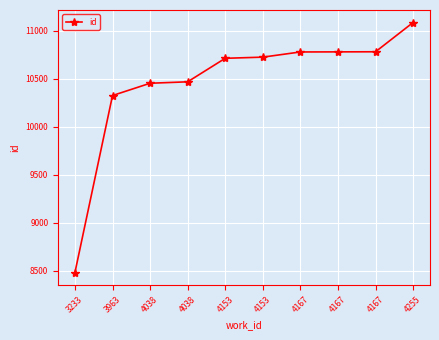

What is the smallest value displayed?

8483